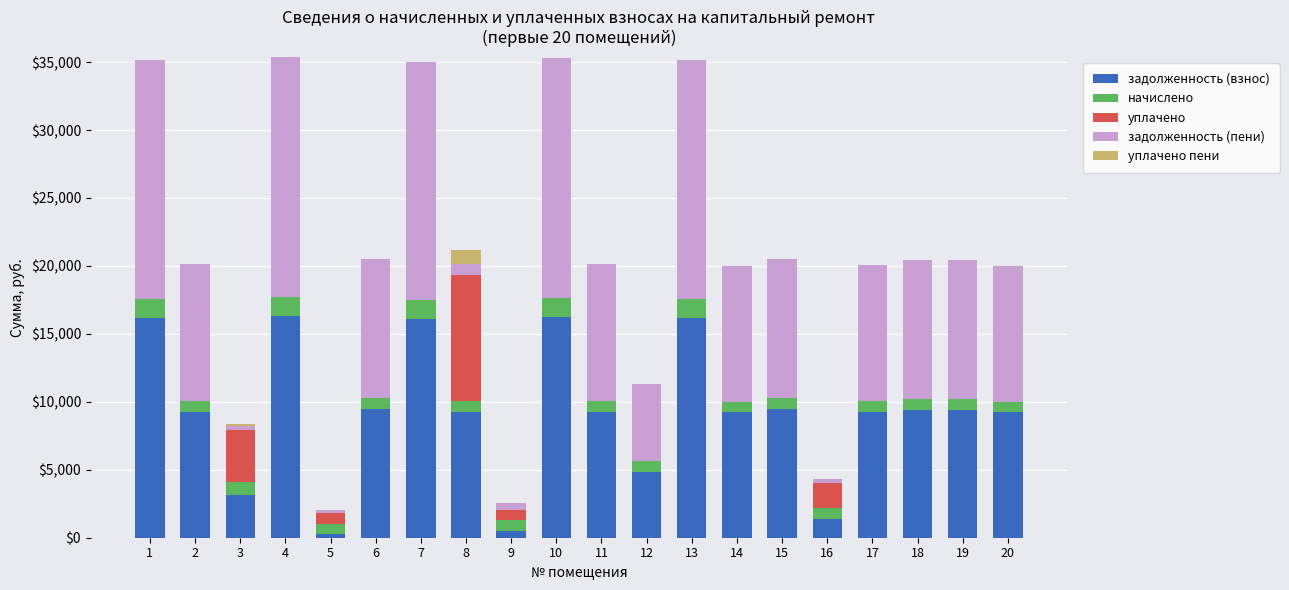

What is the sum of all задолженность (взнос) values?

184502.0